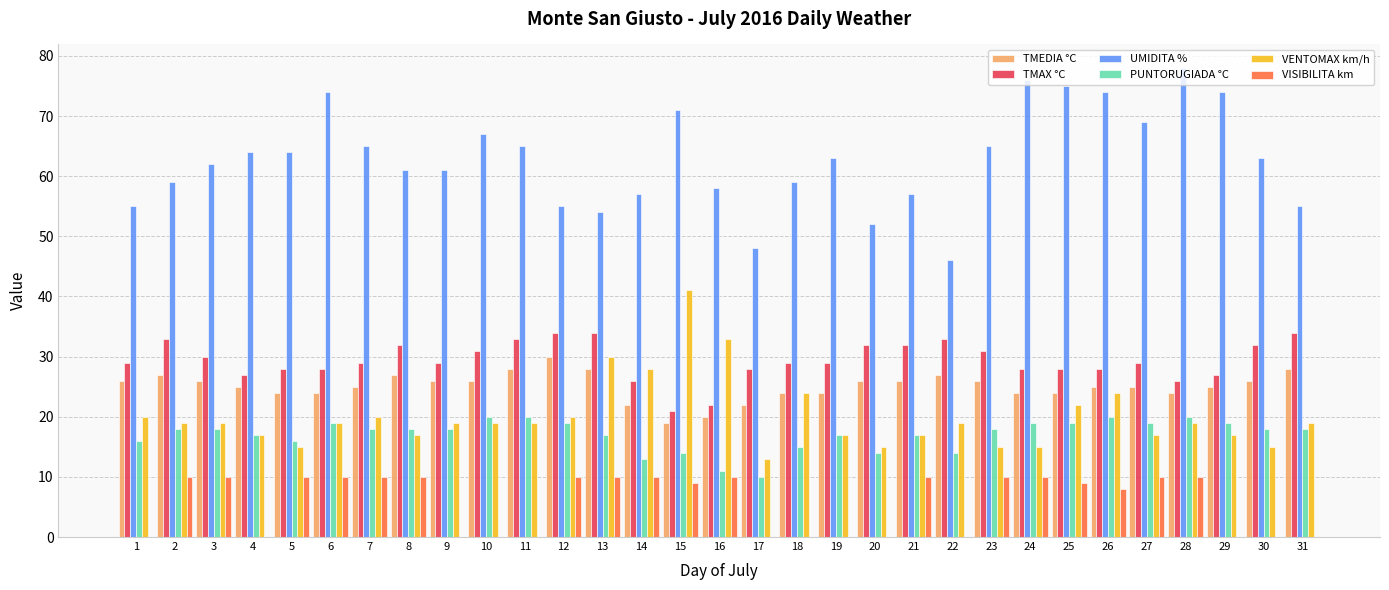

Which series changed the most between 22 and 30?

UMIDITA %